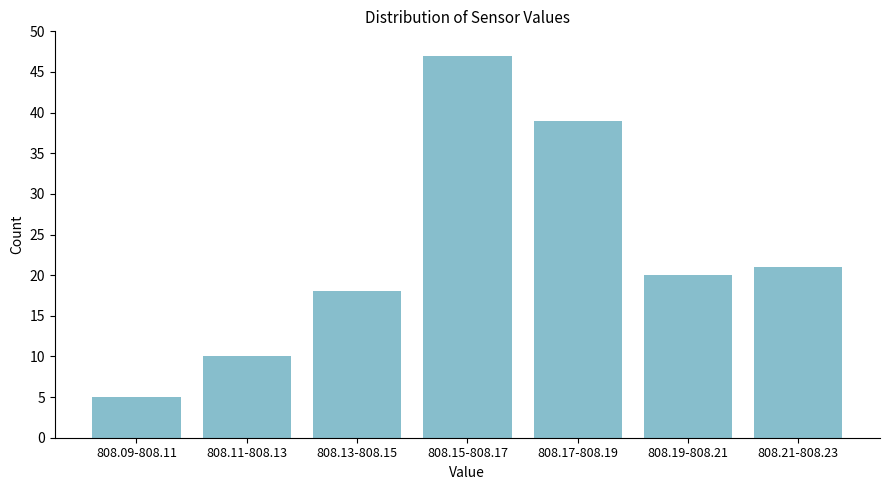

Reading left to right, transcribe all the data shown in this chart.

5	10	18	47	39	20	21